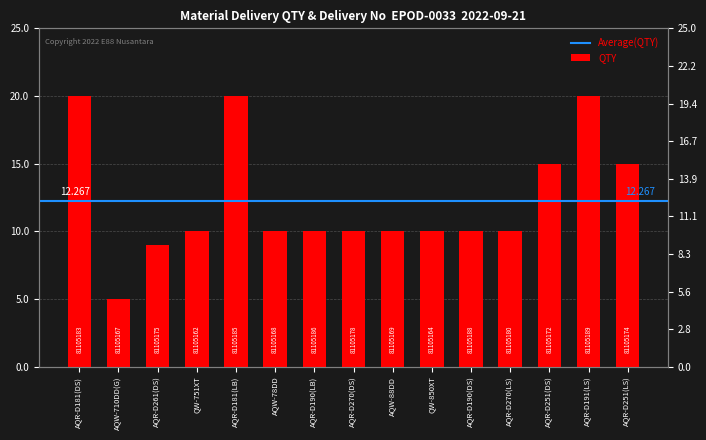

At which category does the chart reach its minimum across all series?

AQW-710DD(G)